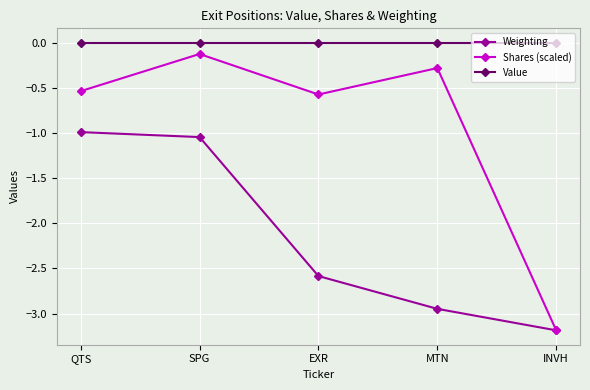

True or false: Weighting and Value cross at least once.

False